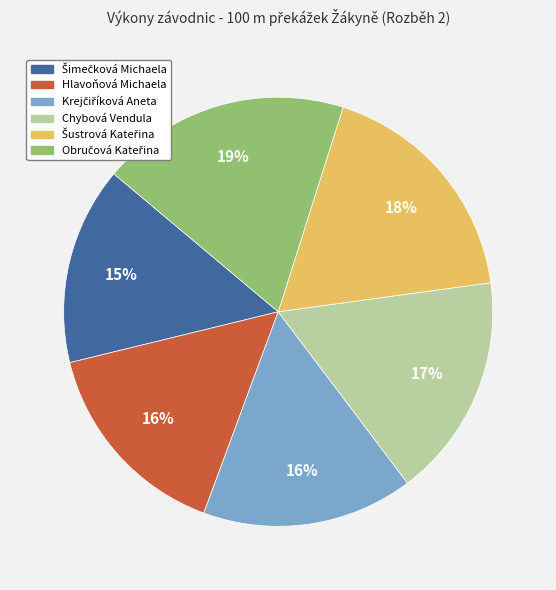

Is it true that Chybová Vendula is 17% of the pie?

True